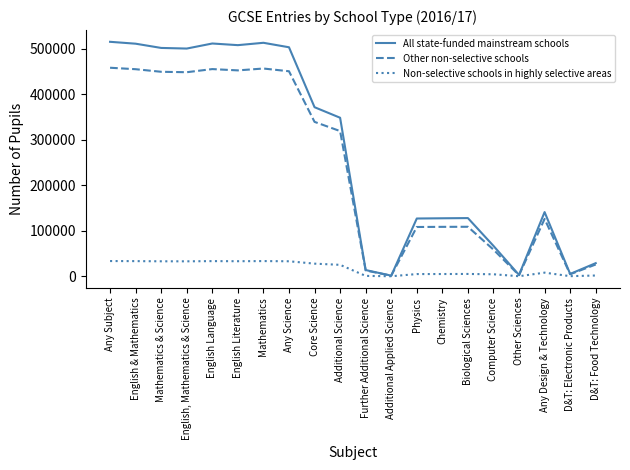

Which series has the largest range (max minus min)?

All state-funded mainstream schools